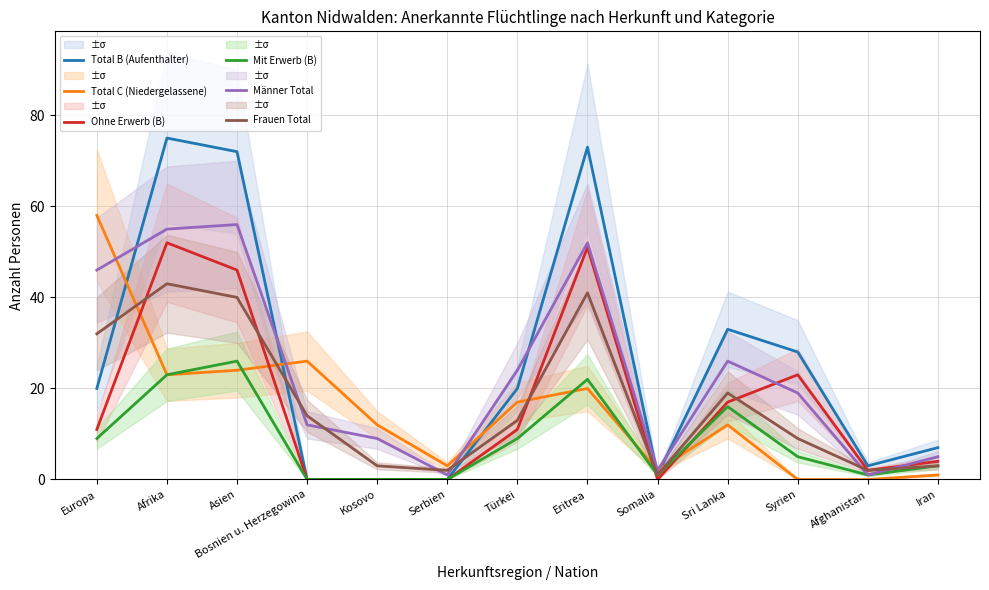

True or false: Frauen Total and Mit Erwerb (B) cross at least once.

False